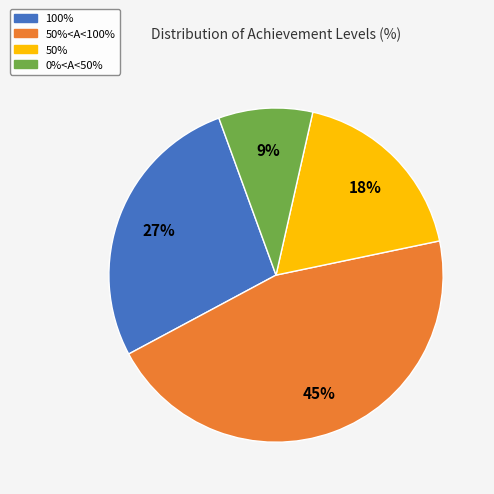

To the nearest percent, what portion does 50%<A<100% represent?

45%